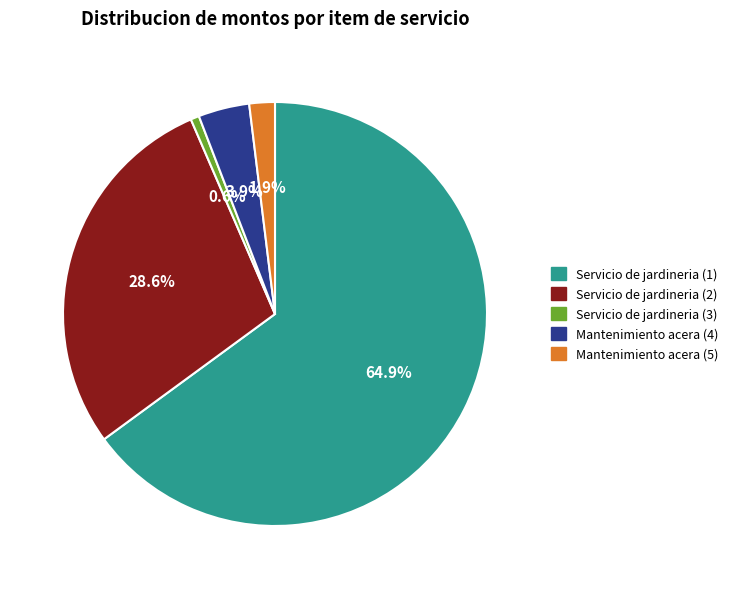

Which slice represents more than half of the pie?

Servicio de jardineria (1)